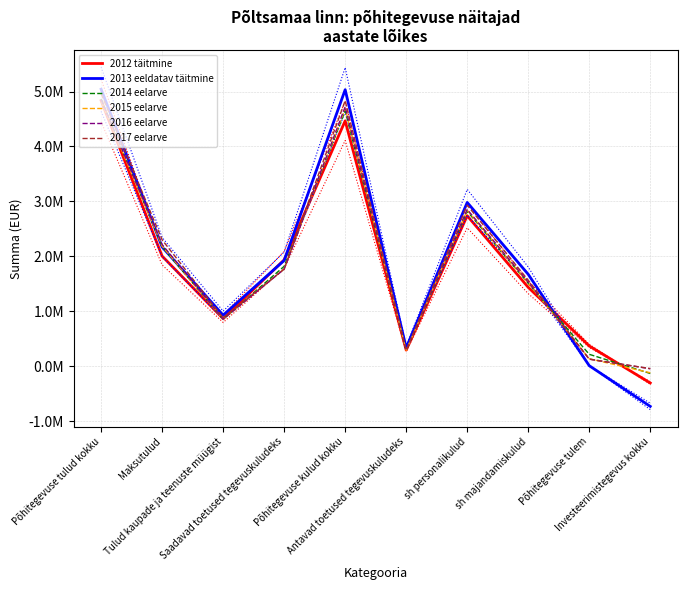

Which series changed the most between Maksutulud and Saadavad toetused tegevuskuludeks?

2017 eelarve